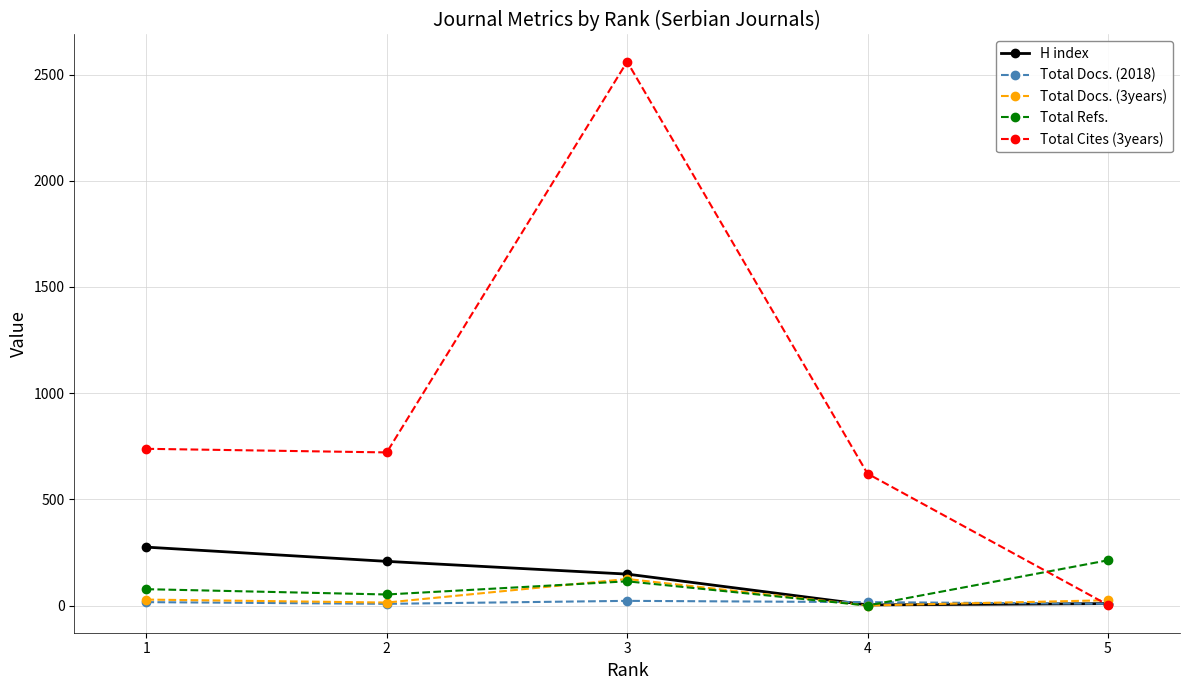

Between which two adjacent categories do Total Cites (3years) and Total Refs. first intersect?

4 and 5